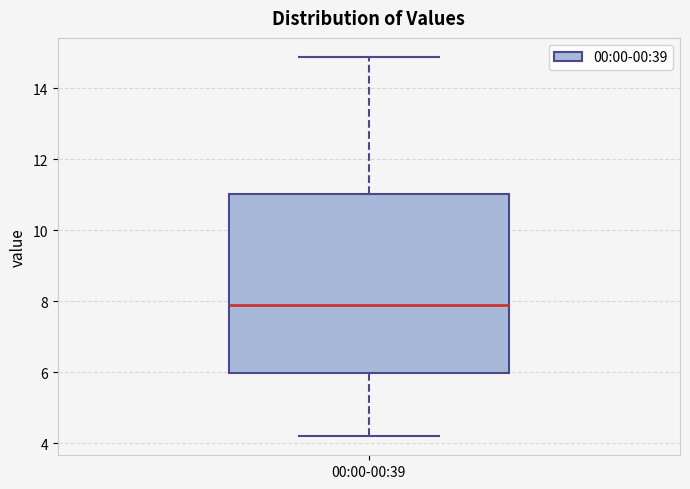

Read this box plot against the y-axis: the position of the median line, the range covered by the box, and the ends of both whiskers. The values are not printed on the chart, so give them approximately, as read against the axis.

median 7.8, box 6.0 to 11.0, whiskers 4.2 to 14.8